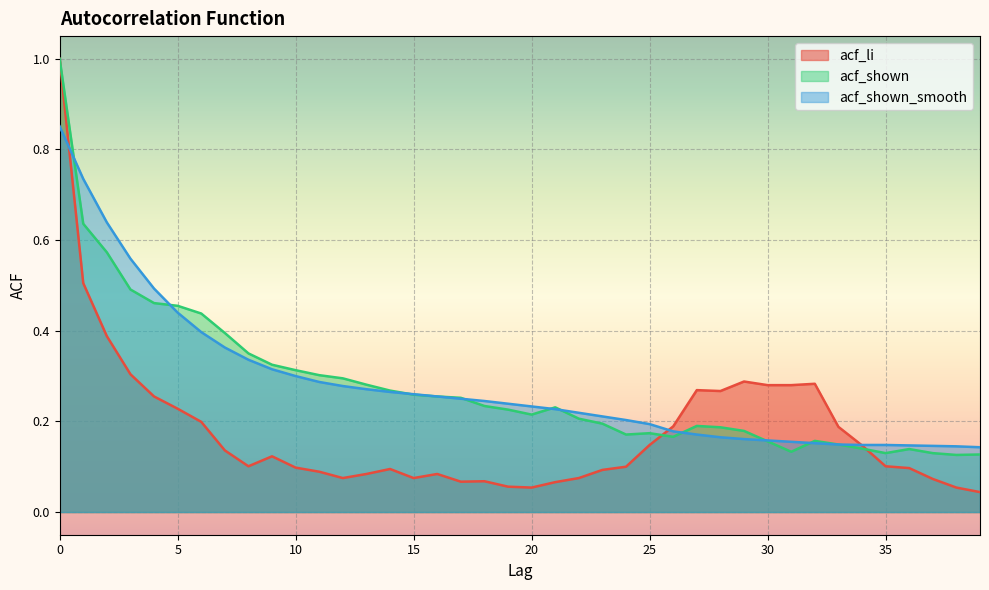

True or false: acf_shown_smooth has more than 1 interior local peaks.

False